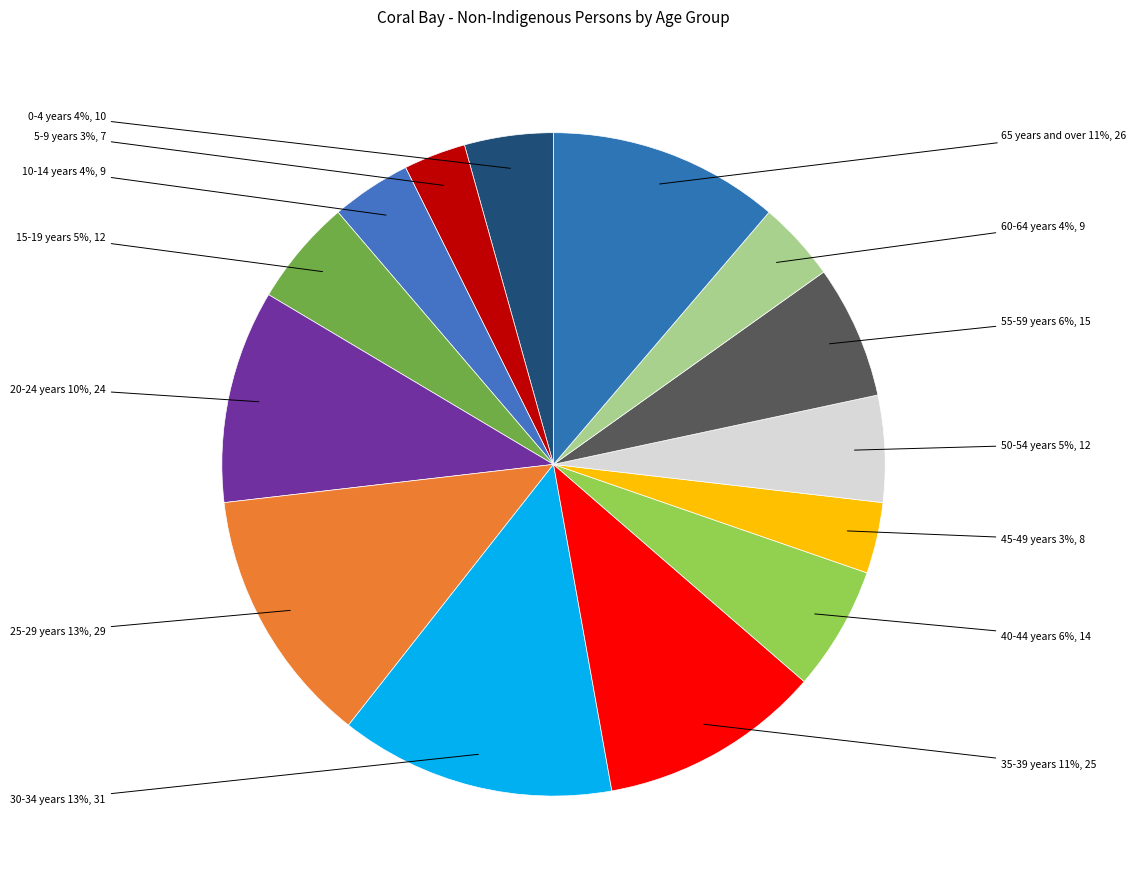

Count the number of slices in the pie.

14